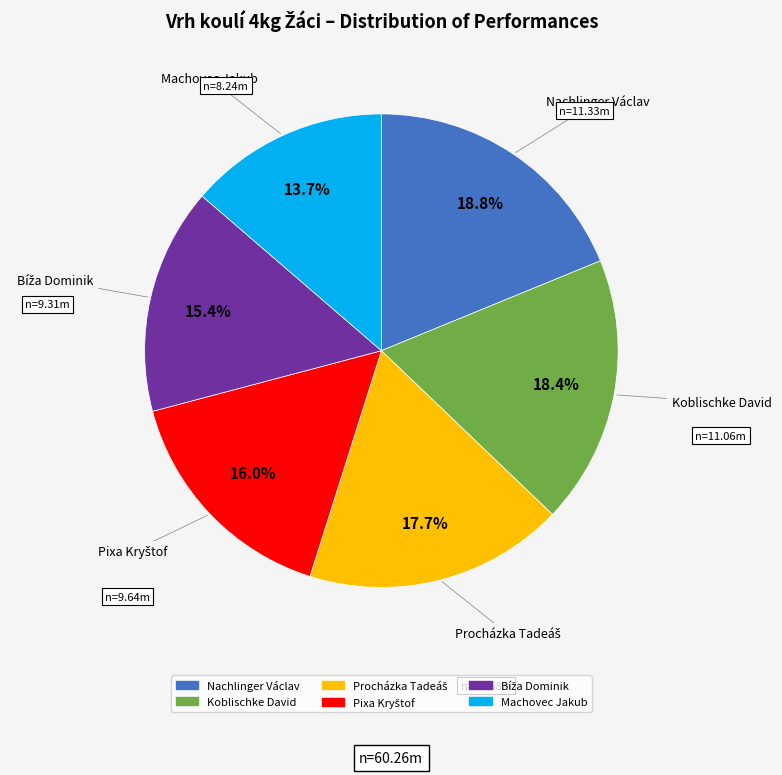

To the nearest percent, what is the average slice percentage?

17%